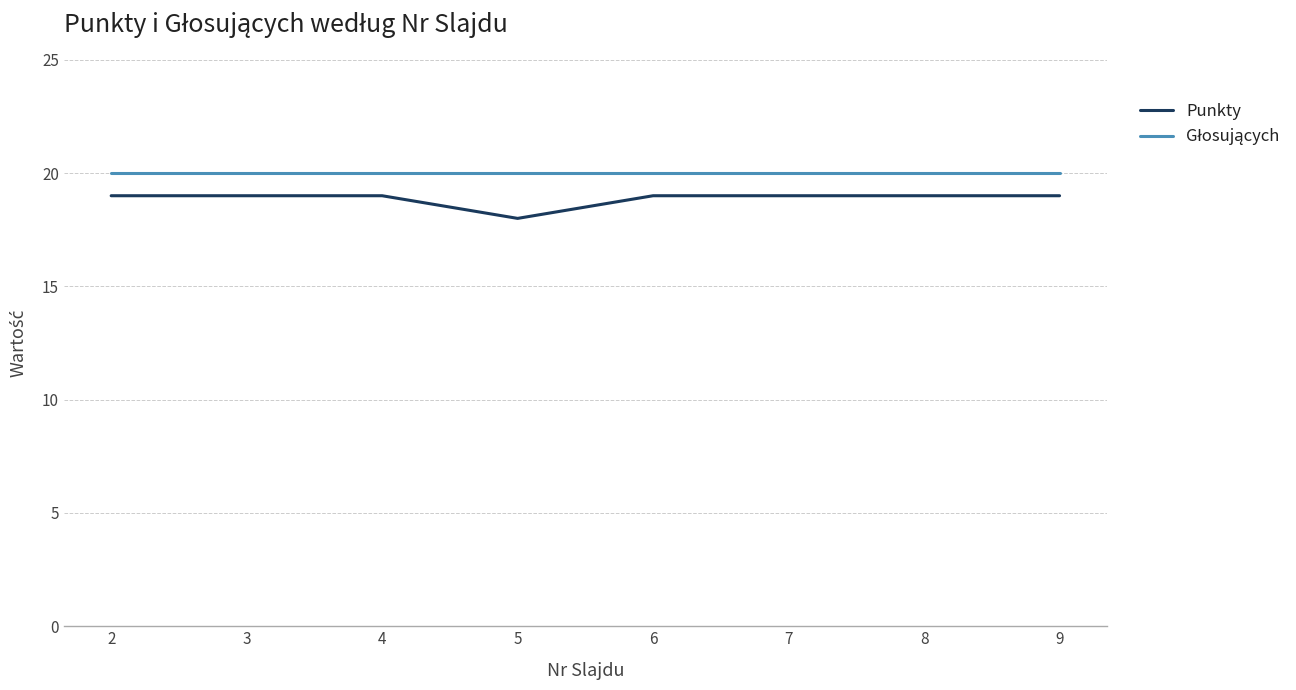

Does the chart display data point markers on the line(s)?

No